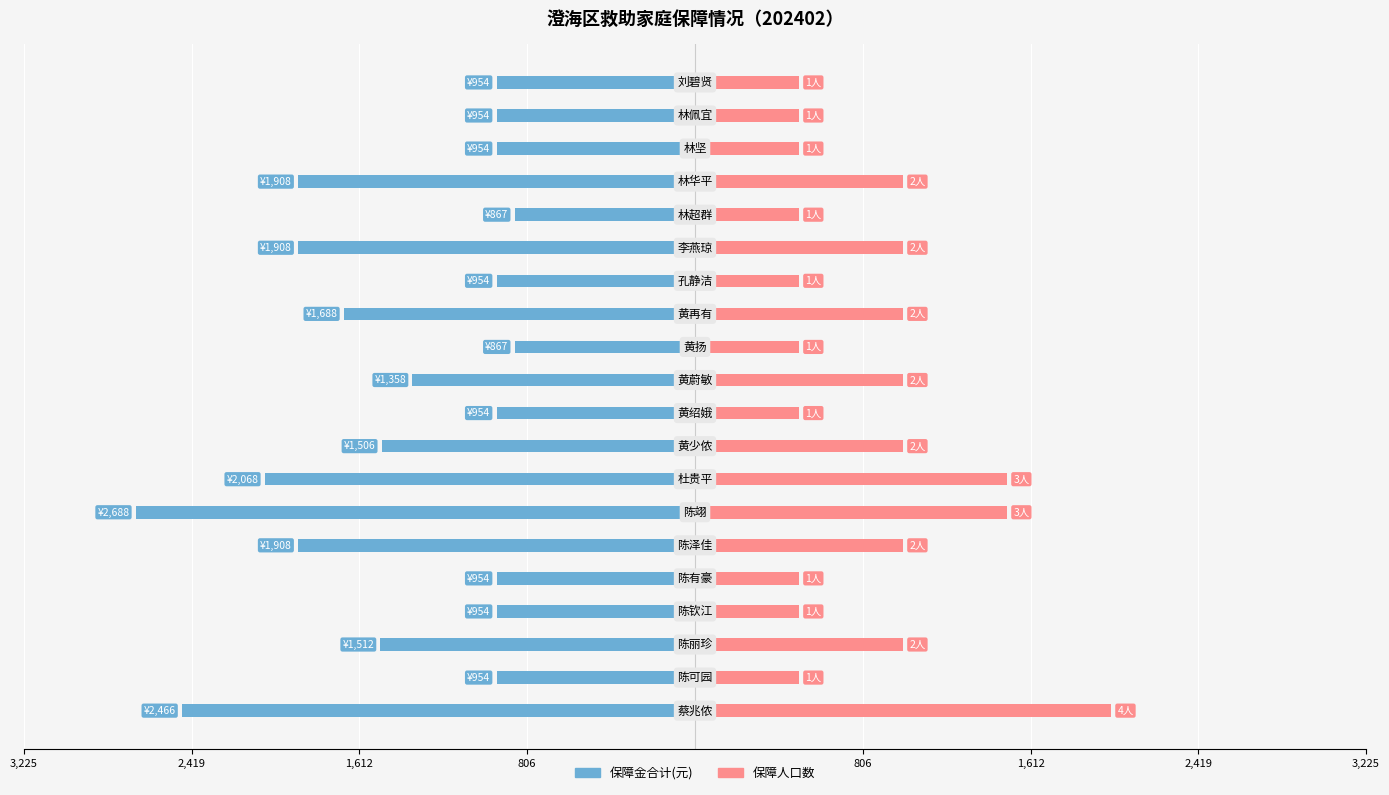

Between 3,225 and 806, which series saw the biggest shift?

保障金合计(元)